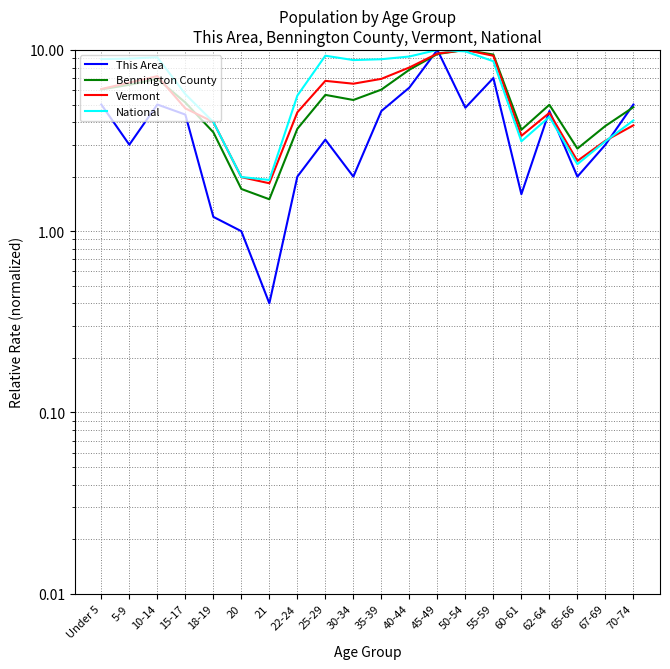

At which label does This Area reach its peak?

45-49